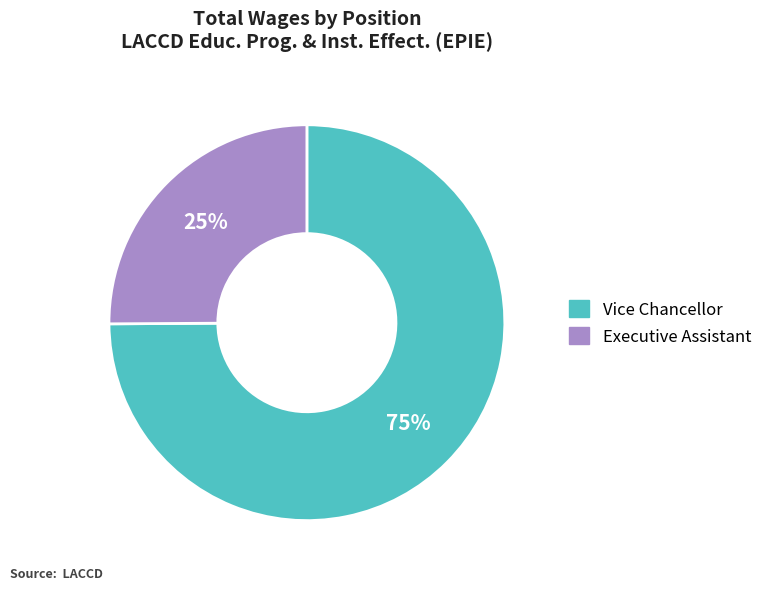

Rank the categories by value from highest to lowest.

Vice Chancellor, Executive Assistant